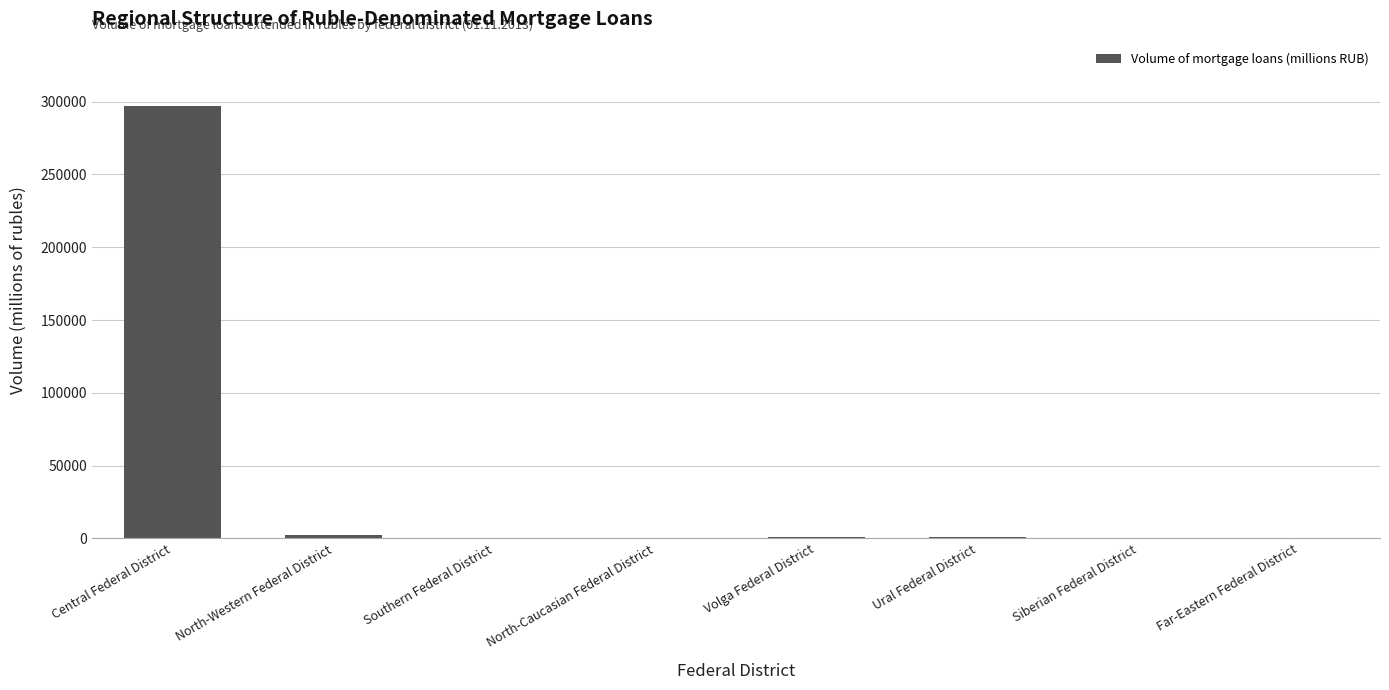

How many categories are shown in the chart?

8